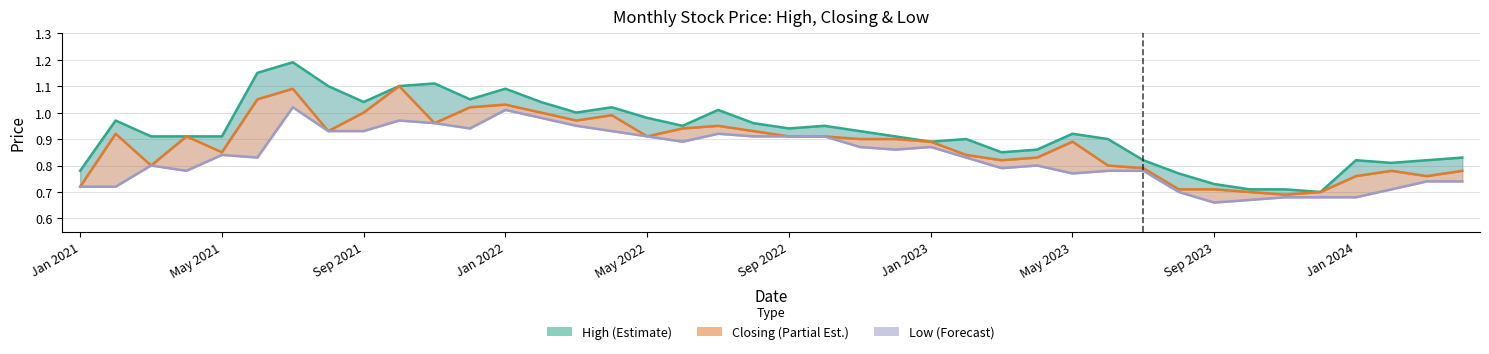

What is the difference between the second highest and second lowest values in the High (Estimate) series?

0.4